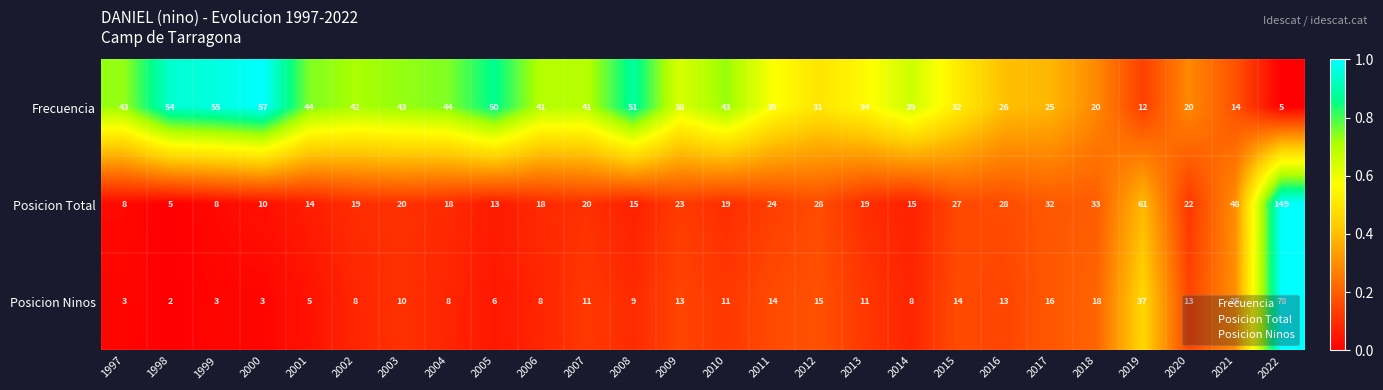

The Posicion Total series shows 23 at 2009. True or false?

True